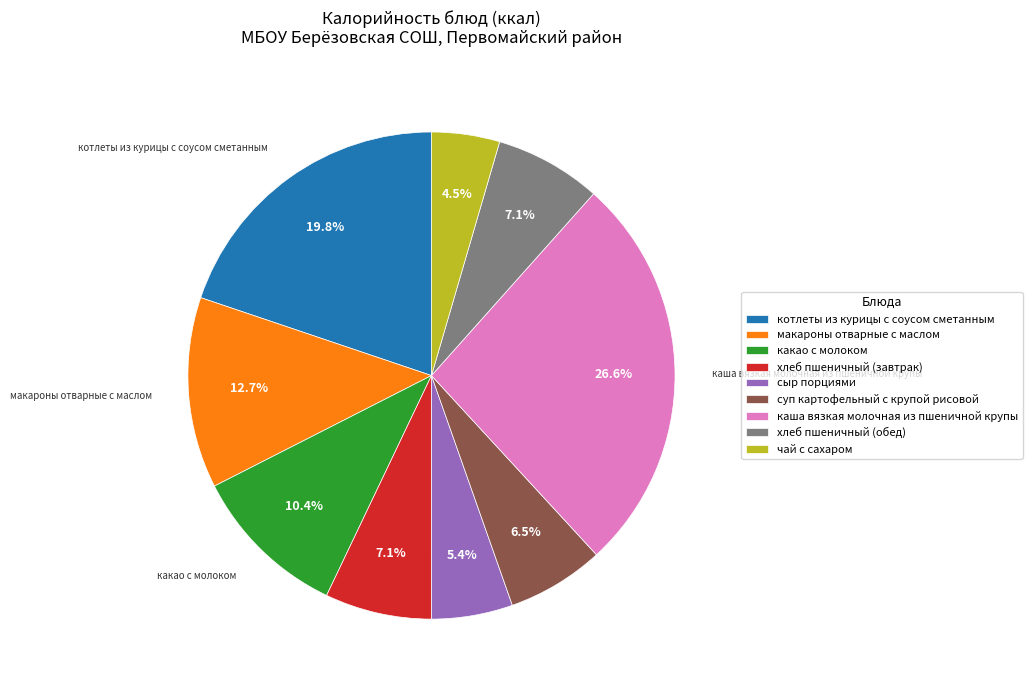

How many segments does this pie chart have?

9